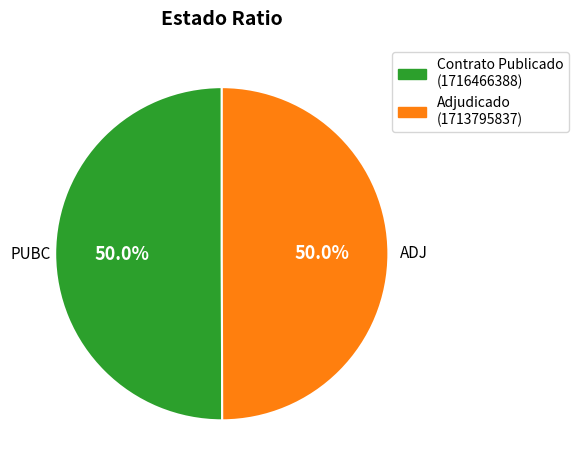

What is the ratio of the value at Contrato Publicado (1716466388) to the value at Adjudicado (1713795837)?

1.0